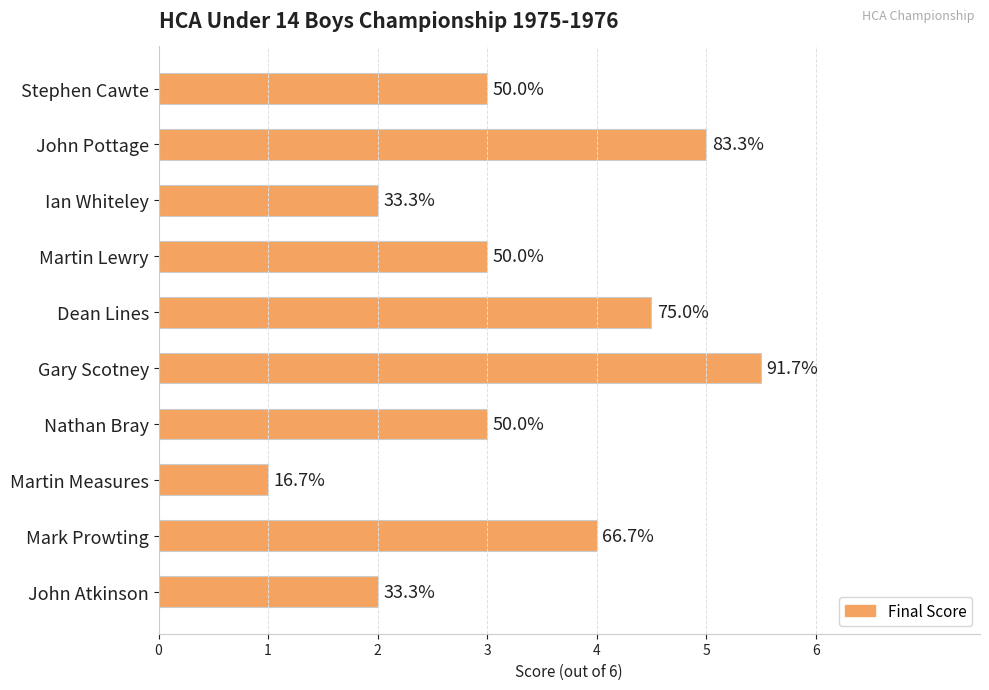

Are the bars horizontal?

Yes